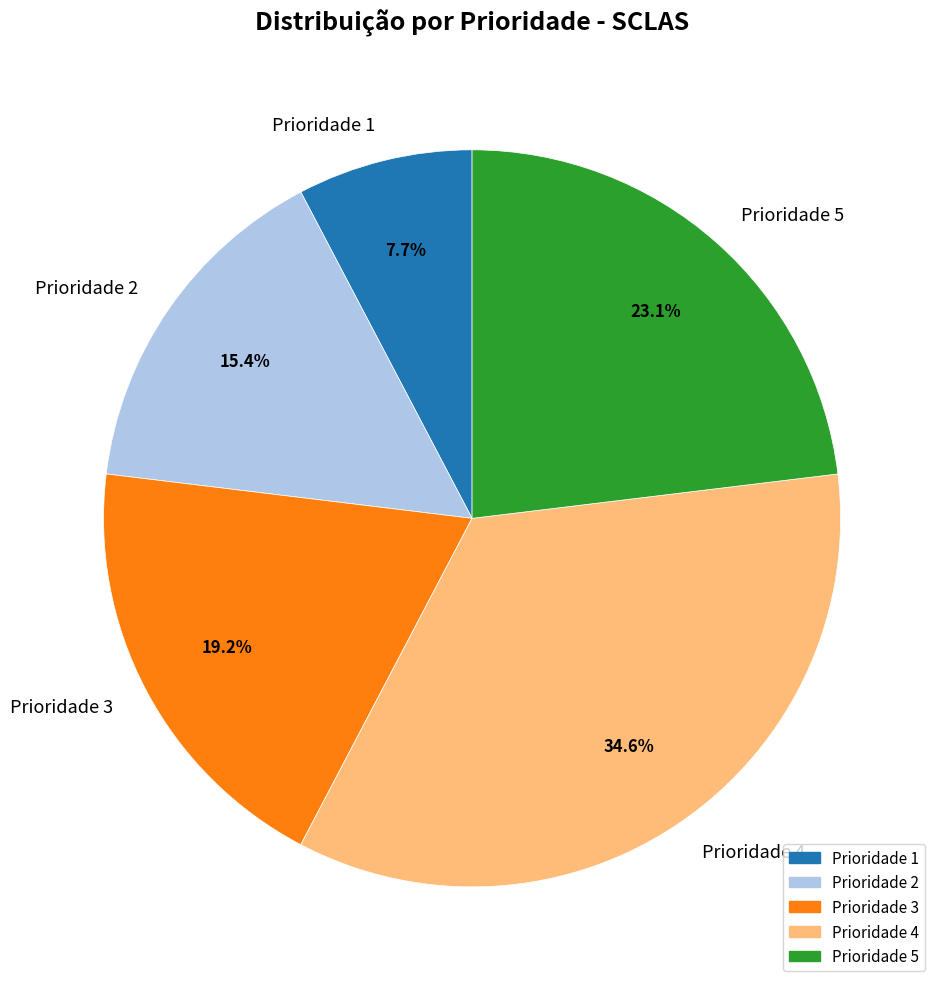

What portion of the pie excludes Prioridade 5?

76.9%